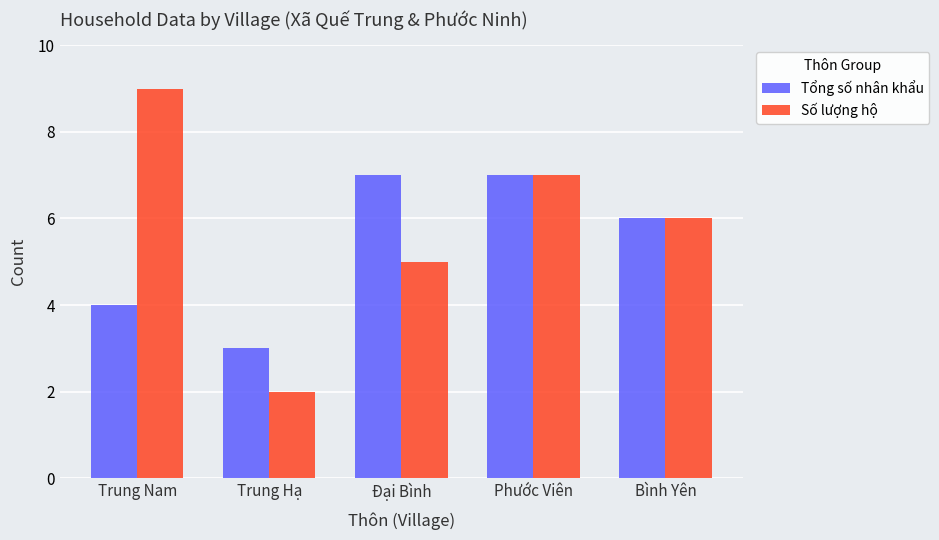

What is the minimum value for Số lượng hộ?

2